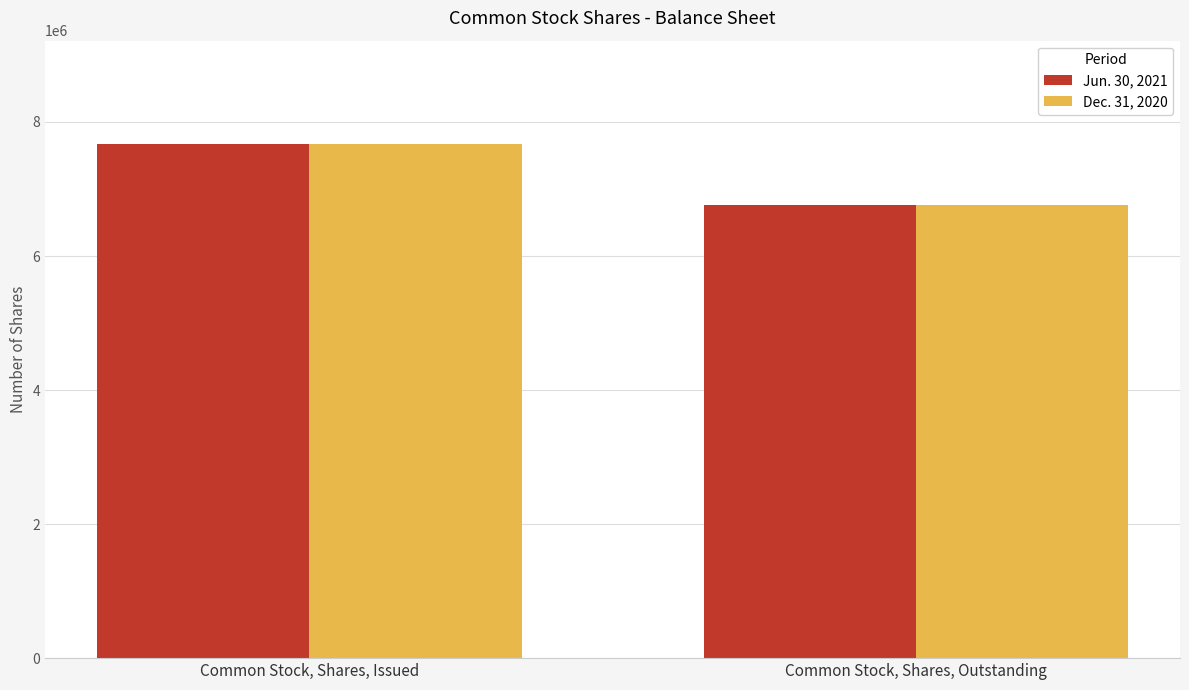

Rank the categories by Dec. 31, 2020 value from highest to lowest.

Common Stock, Shares, Issued, Common Stock, Shares, Outstanding